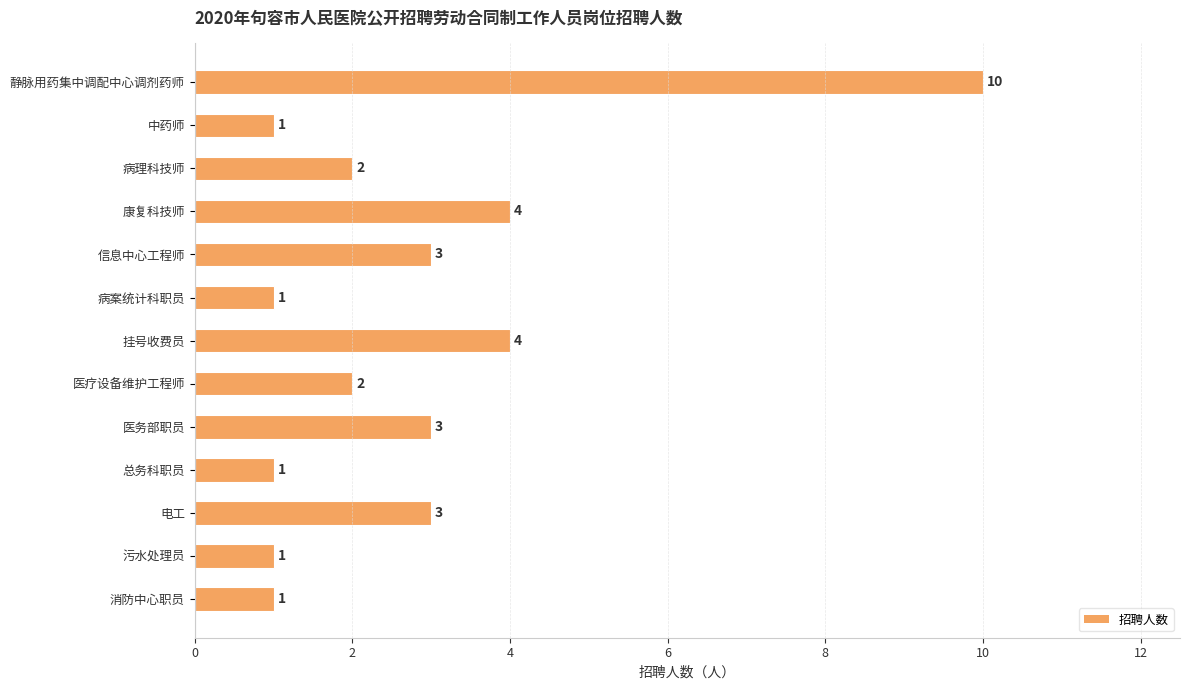

What is the label of the 5th bar from the top?

信息中心工程师